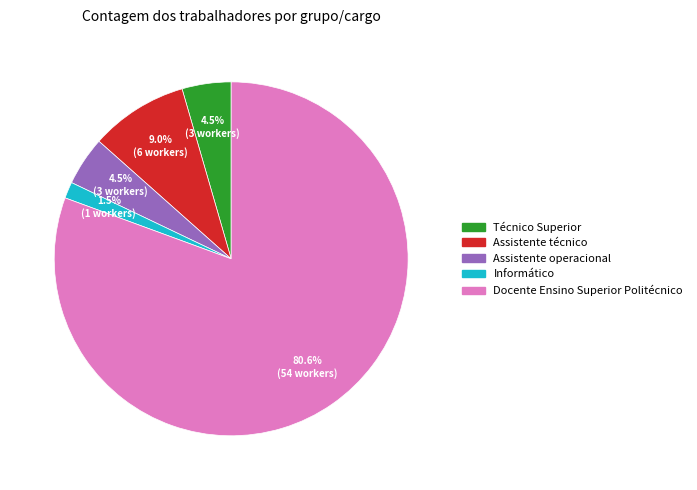

Is Técnico Superior the majority of the pie?

No